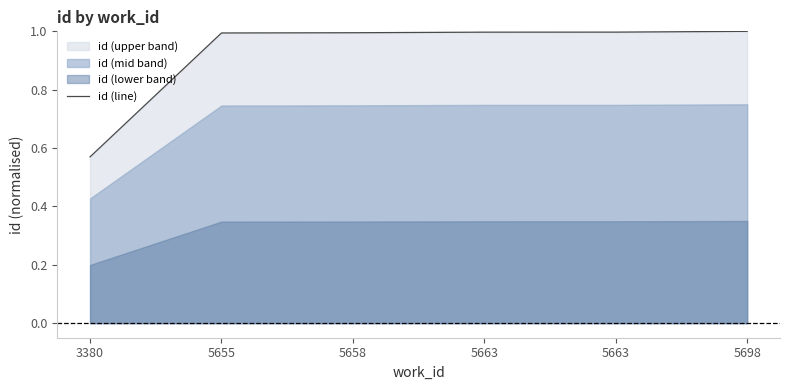

What is the maximum value shown in the chart?

1.0